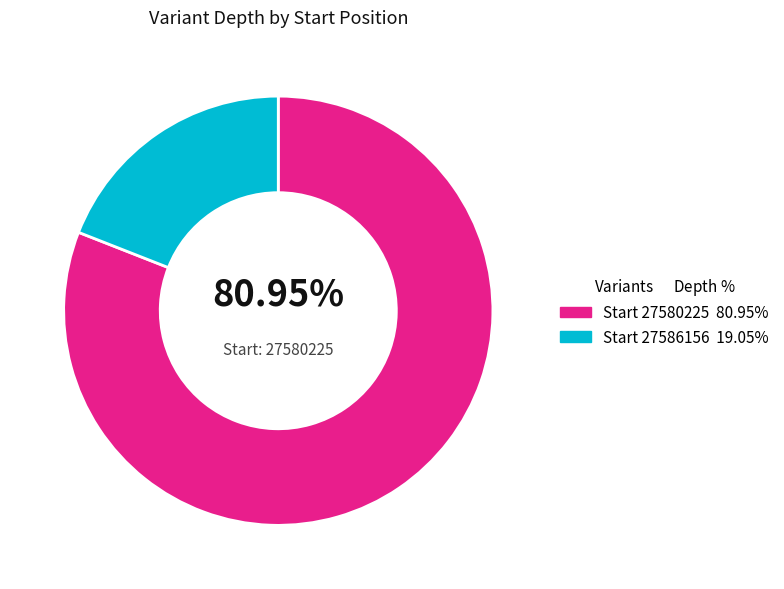

How many segments does this pie chart have?

2